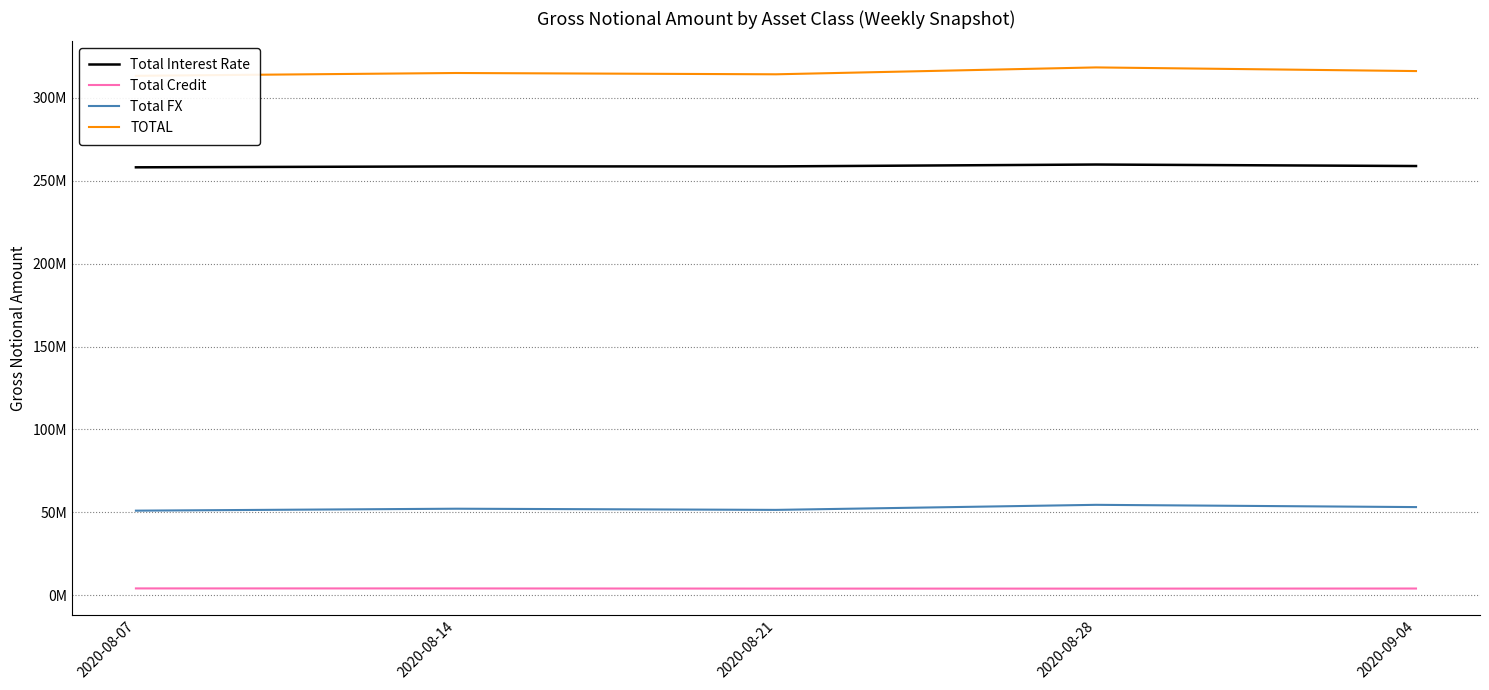

How many values in the Total Interest Rate series exceed 258604184?

2